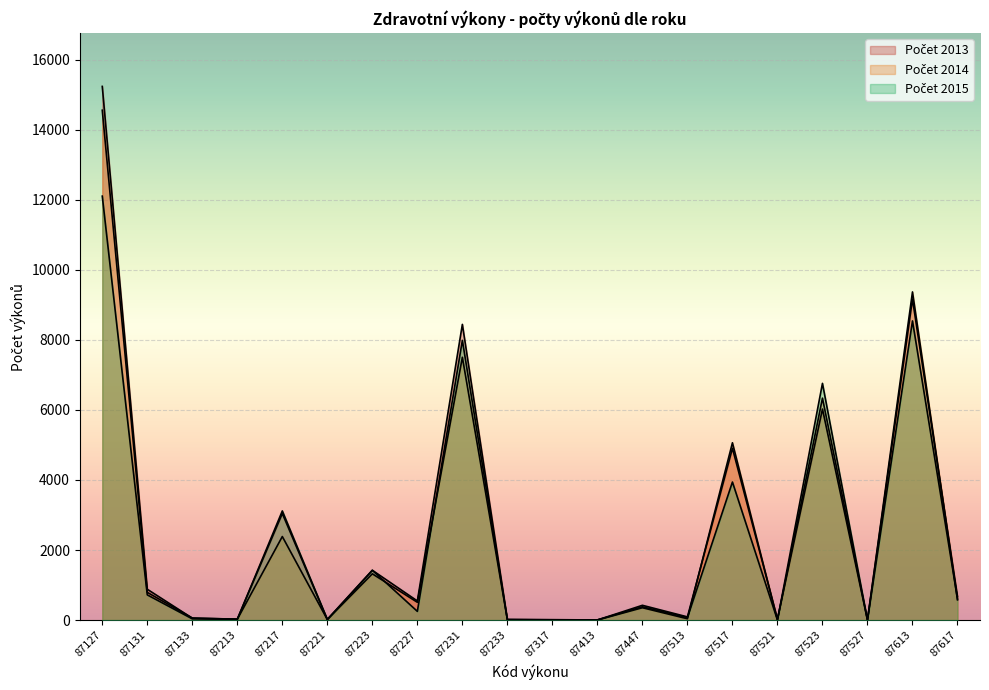

The Počet 2015 series shows 1 at 87521. True or false?

True